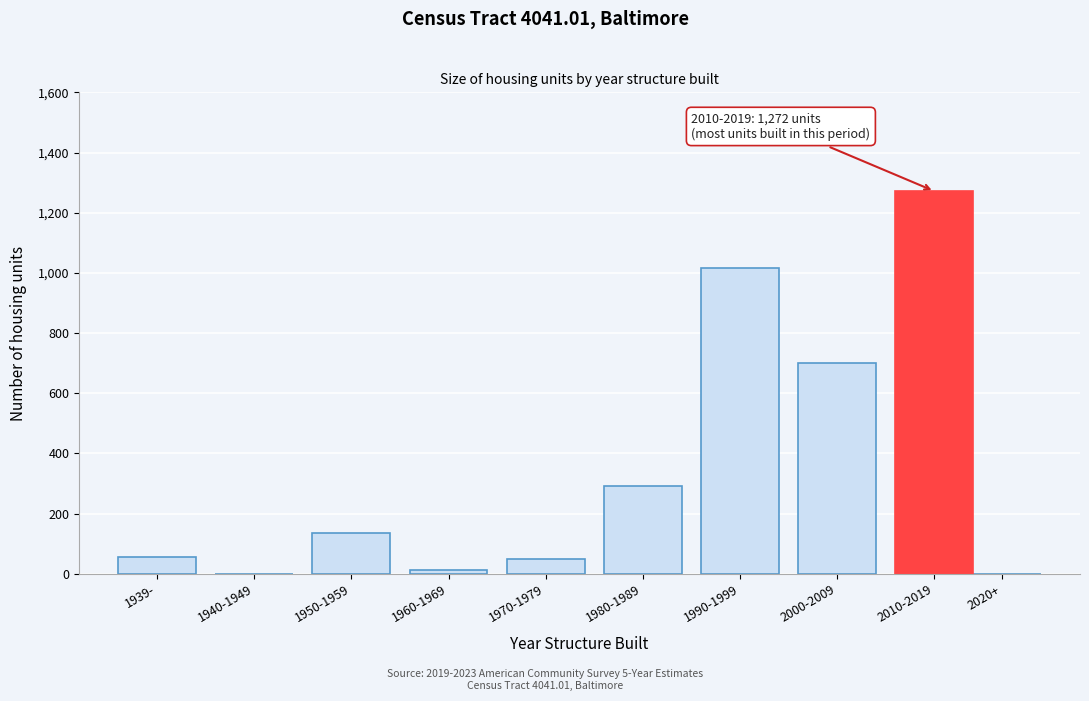

What is the sum of all values?

3531